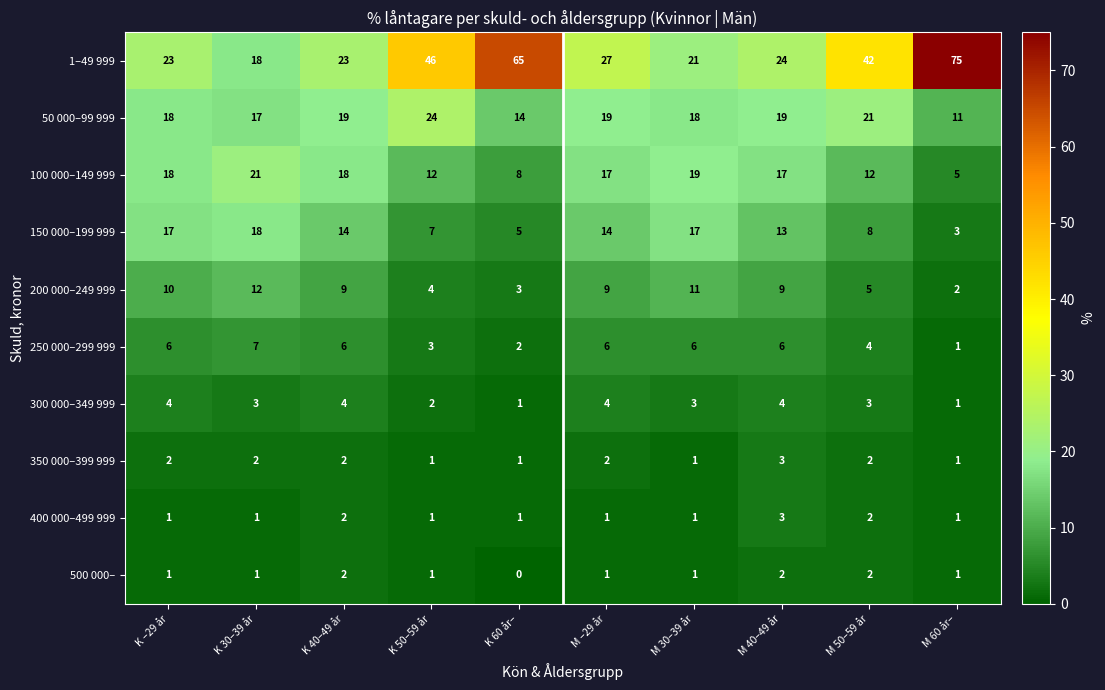

What is the total value across all series at K 40–49 år?

99